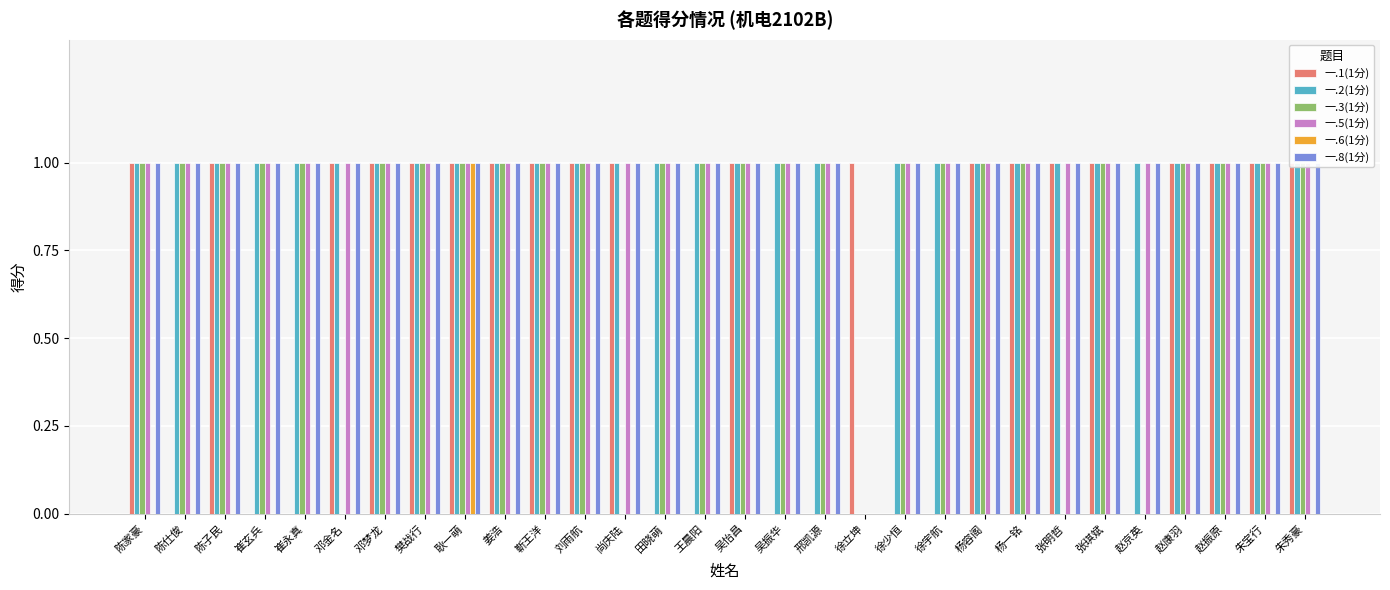

What are all the series names shown in the legend?

一.1(1分), 一.2(1分), 一.3(1分), 一.5(1分), 一.6(1分), 一.8(1分)